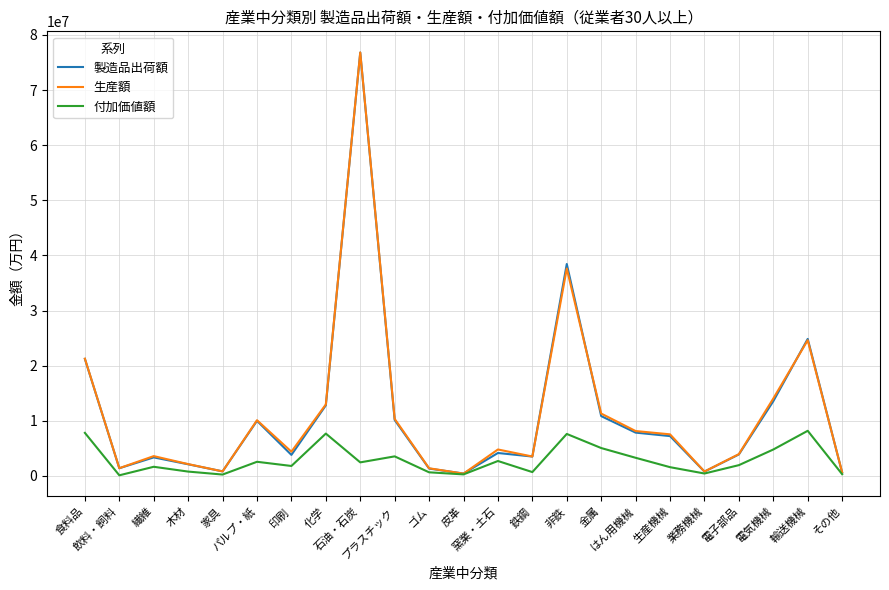

What is the maximum value shown in the chart?

76817393